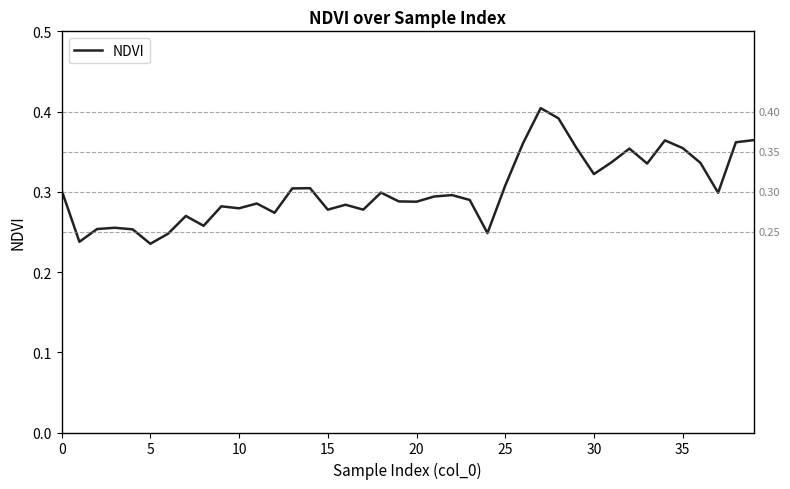

What is the sum of all values?

12.1